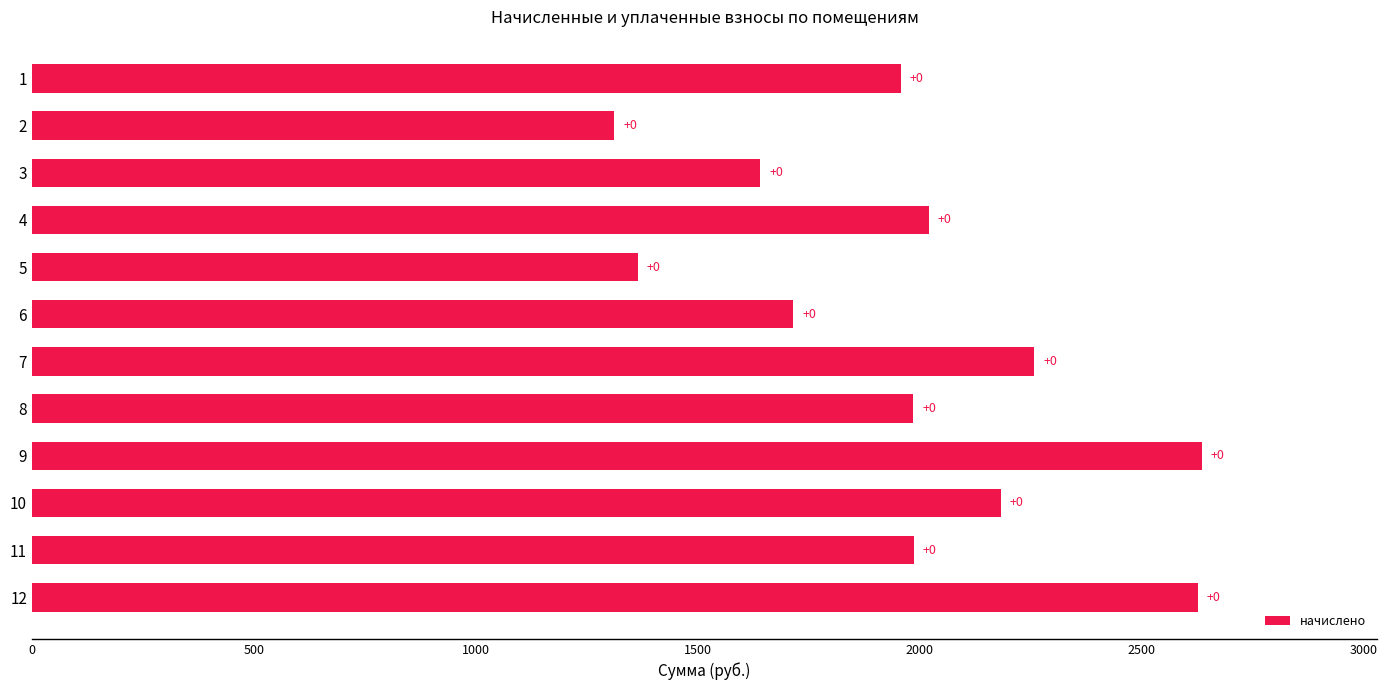

Are the bars horizontal?

Yes